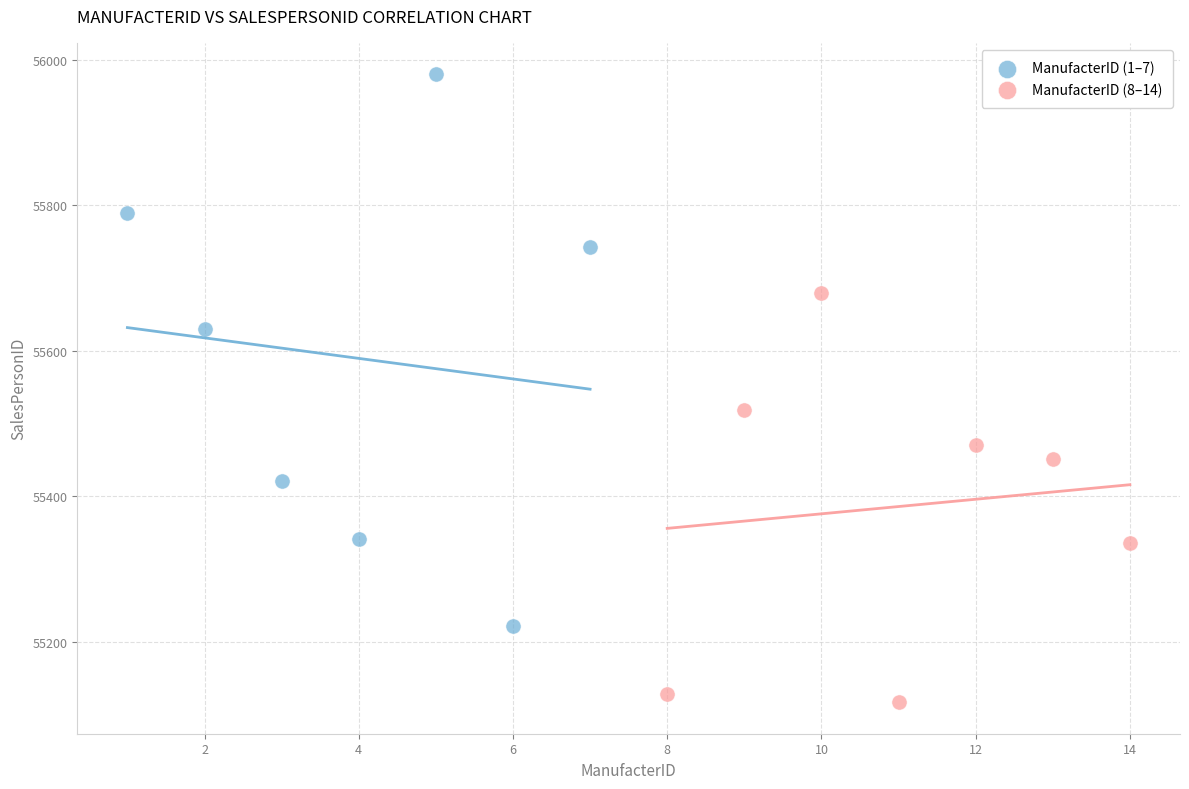

Which series has the largest Y range (max minus min)?

ManufacterID (1–7)